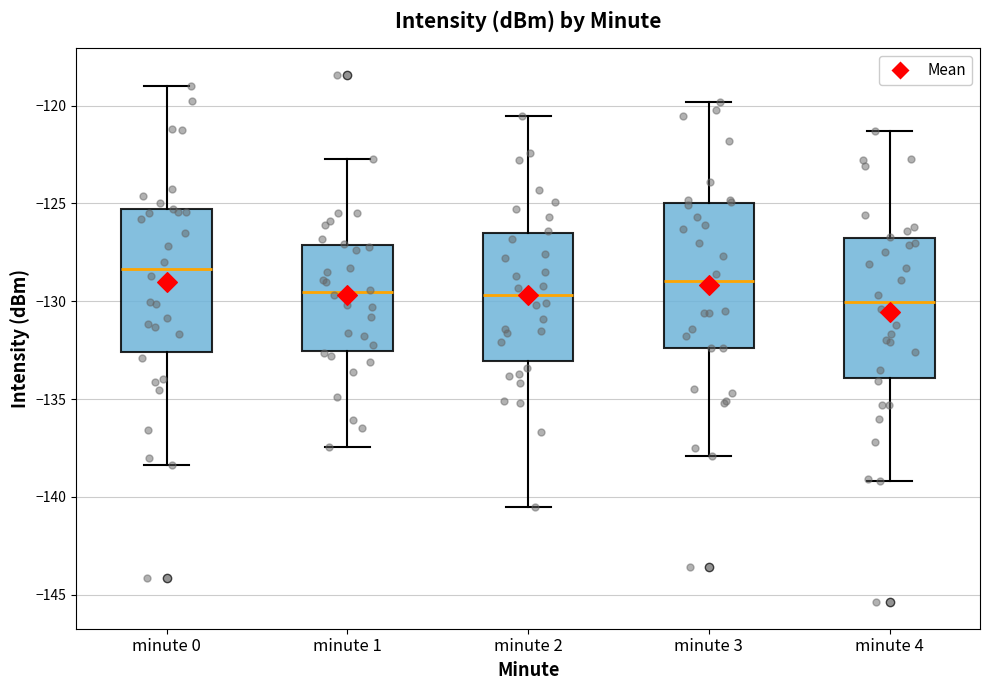

Reading left to right, read every box against the y-axis: the position of its median line, the range the box covers, and the ends of its whiskers. The values are not printed on the chart, so give them approximately, as read against the axis.

minute 0: median -128.5, box -132.5 to -125.5, whiskers -138.5 to -119.0
minute 1: median -129.5, box -132.5 to -127.0, whiskers -137.5 to -122.5
minute 2: median -129.5, box -133.0 to -126.5, whiskers -140.5 to -120.5
minute 3: median -129.0, box -132.5 to -125.0, whiskers -138.0 to -120.0
minute 4: median -130.0, box -134.0 to -127.0, whiskers -139.0 to -121.5